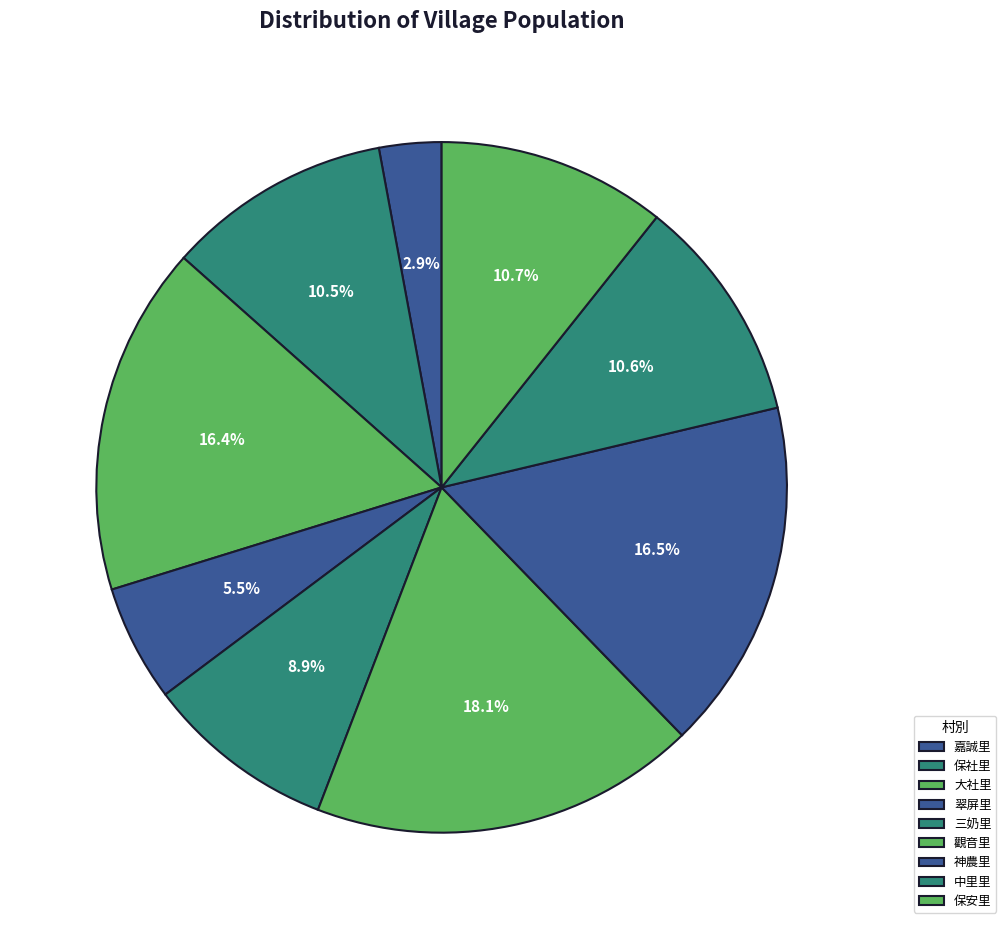

True or false: 嘉誠里 accounts for 3% of the total.

True